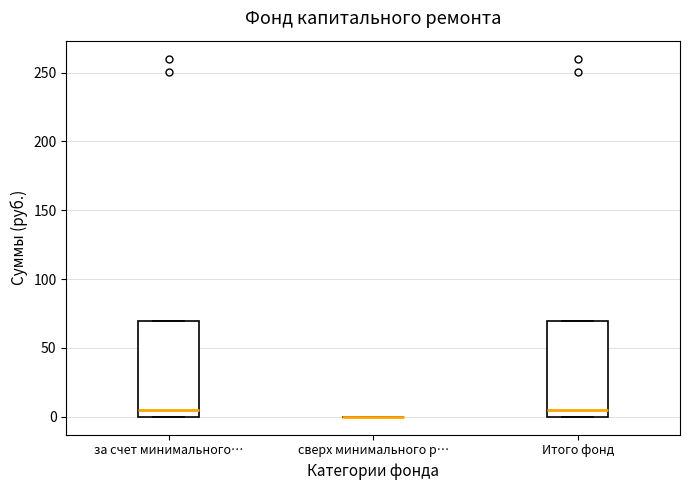

Where is the upper edge of the box for Итого фонд on the y-axis? The values are not printed on the chart, so give them approximately, as read against the axis.

70